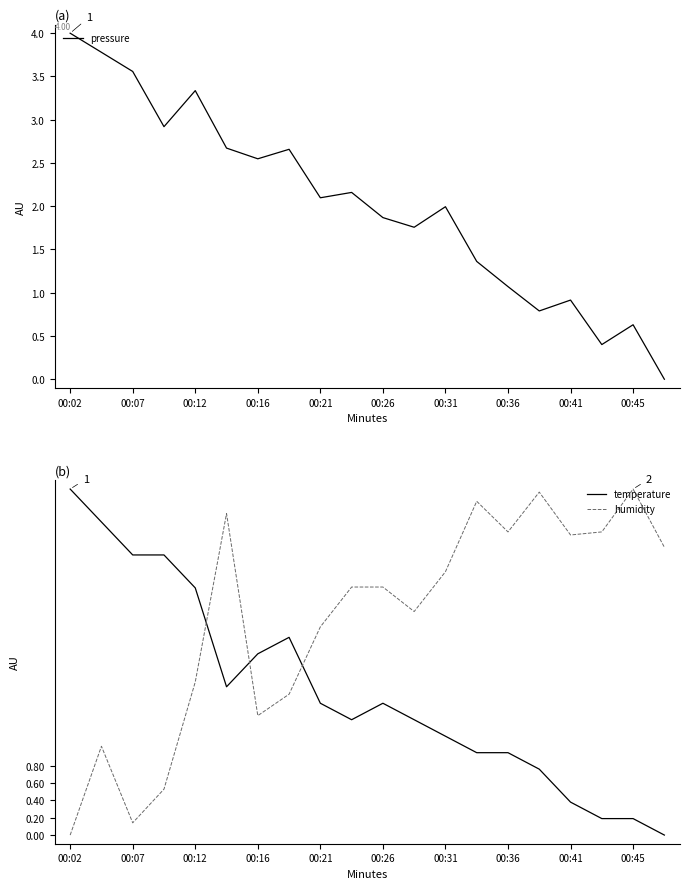

After their last crossing, which series has the higher values: humidity or temperature?

humidity